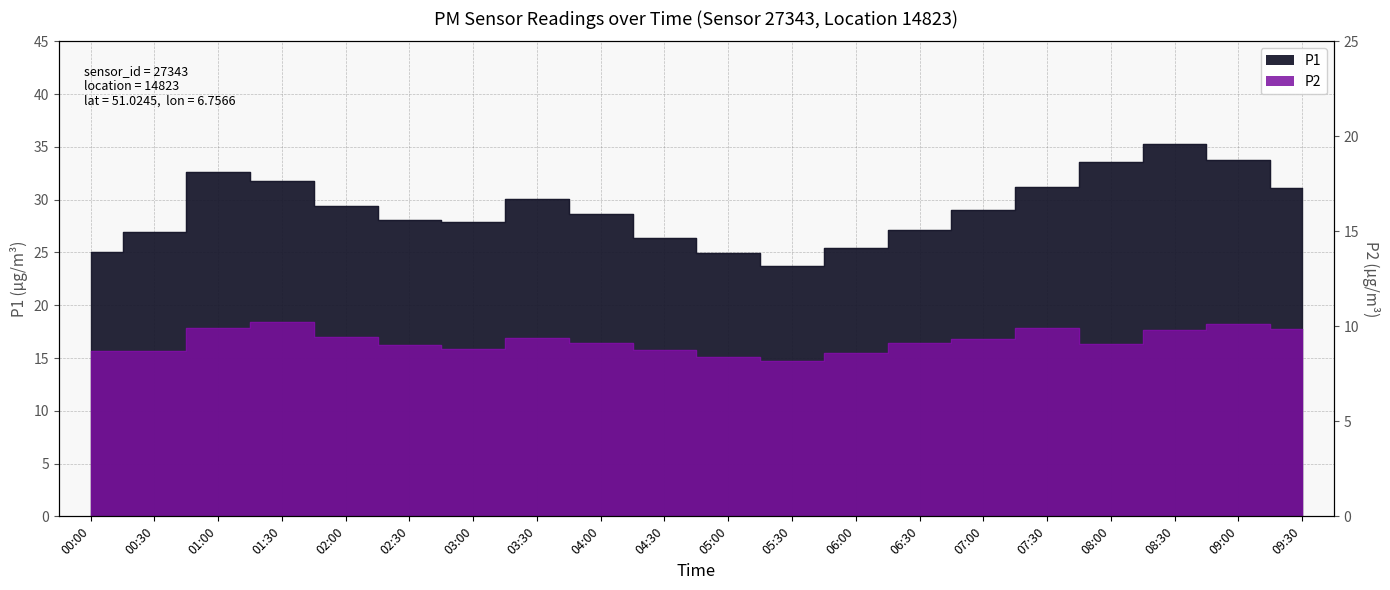

What is the label of the 1st point from the left?

00:00